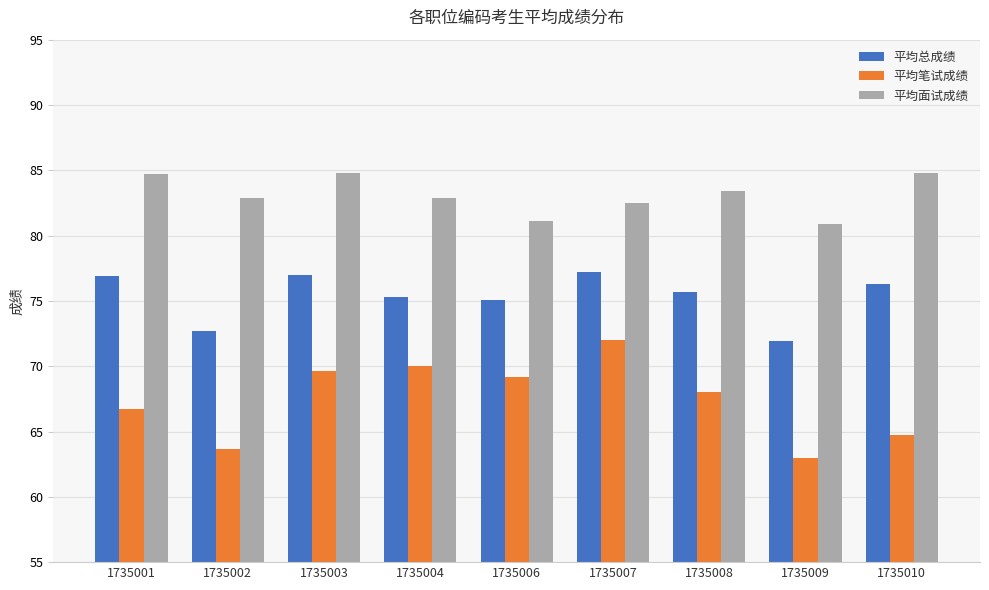

At which label does 平均总成绩 first exceed 75?

1735001